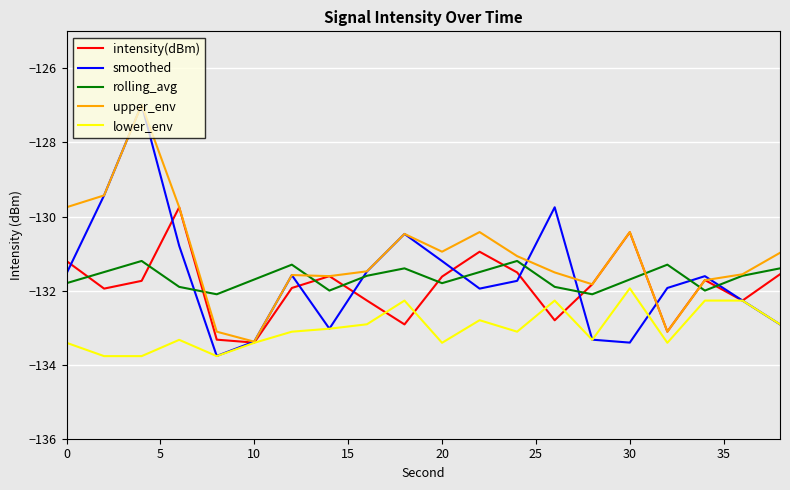

Which series has the largest total across all categories?

upper_env